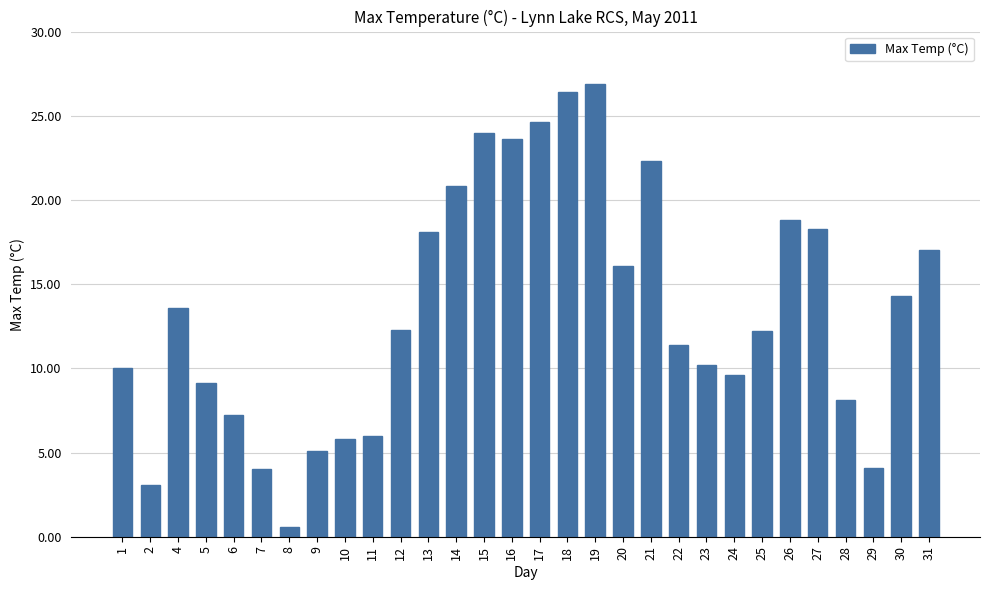

What is the difference between the second highest and second lowest values?

23.3